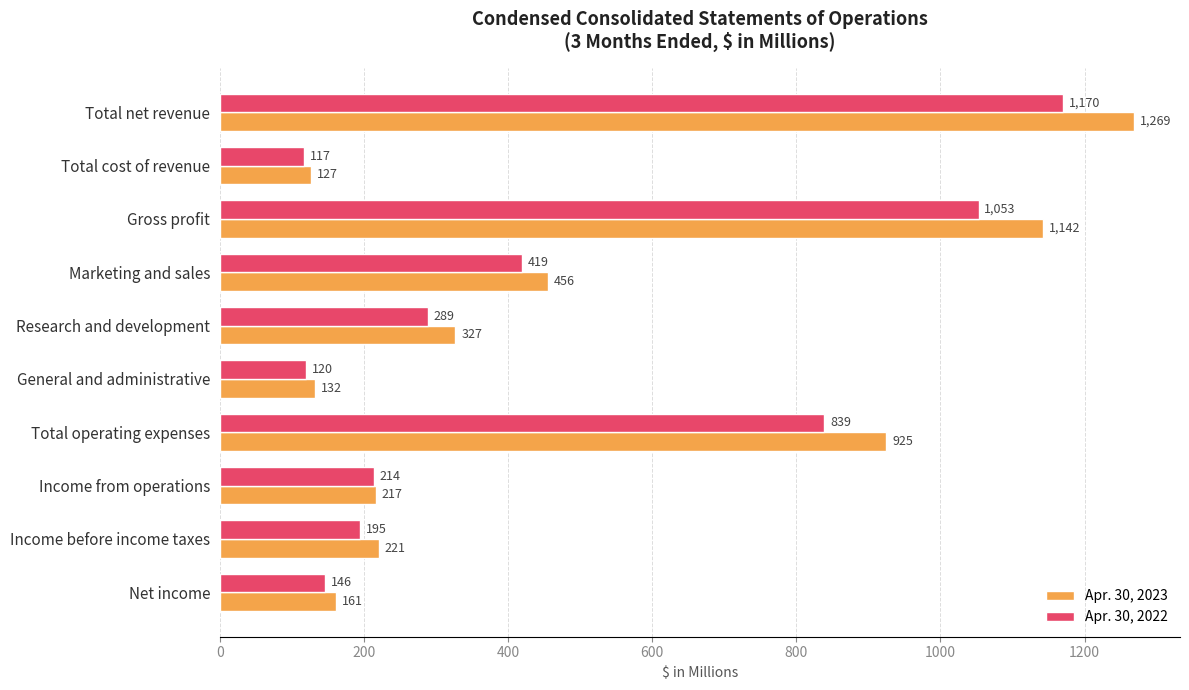

At which label is Apr. 30, 2023 closest to 698?

Total operating expenses